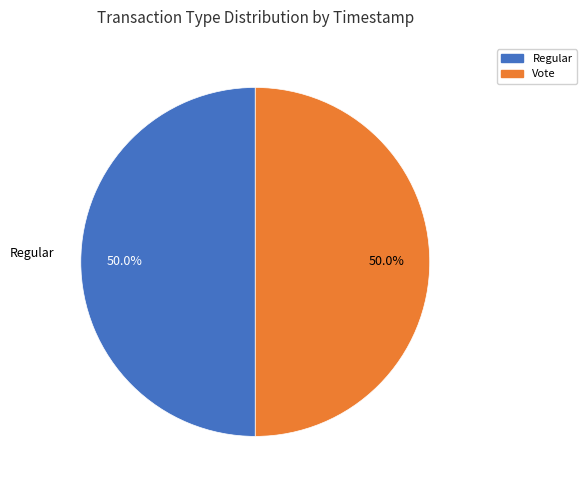

How many segments does this pie chart have?

2